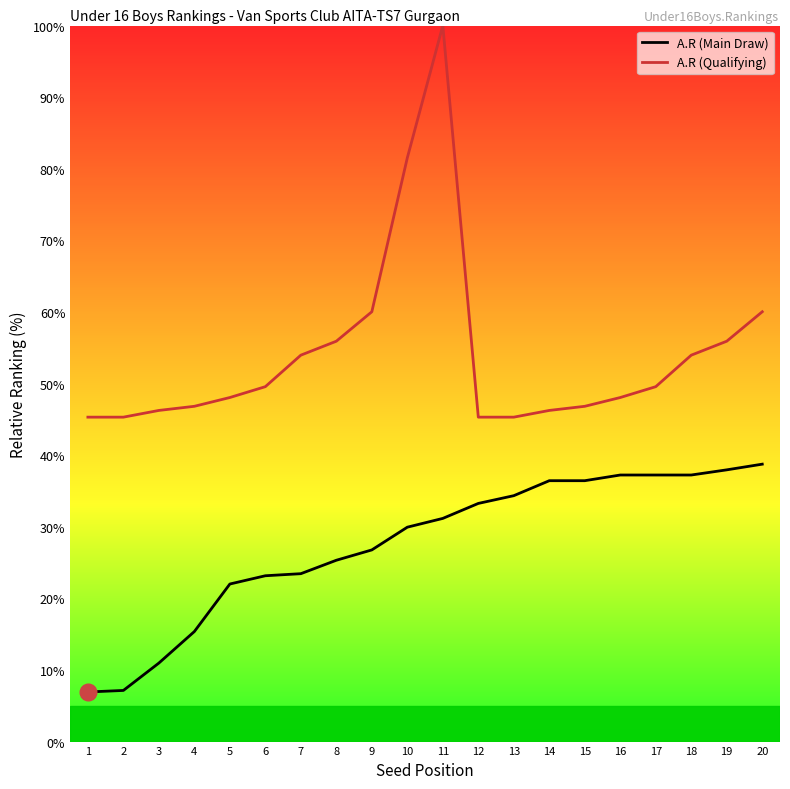

True or false: A.R (Qualifying) and A.R (Main Draw) cross at least once.

False